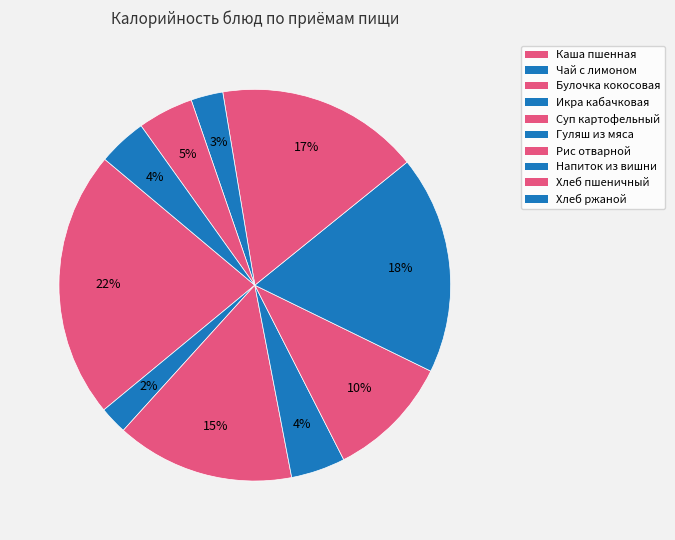

How many slices are in this pie chart?

10